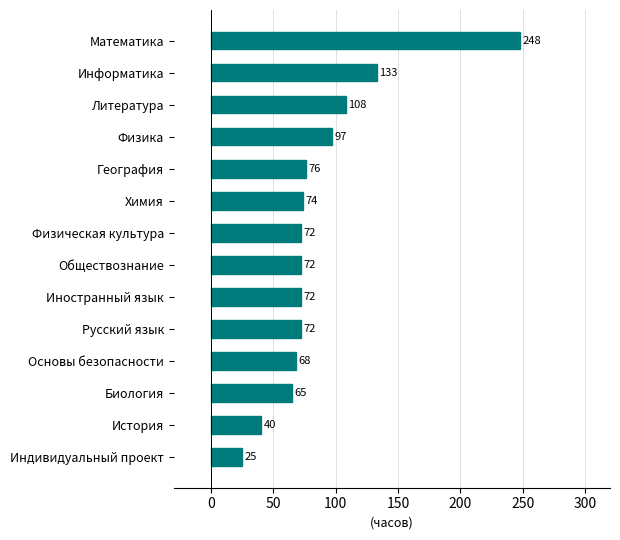

What is the sum of the values at Химия and Информатика?

207